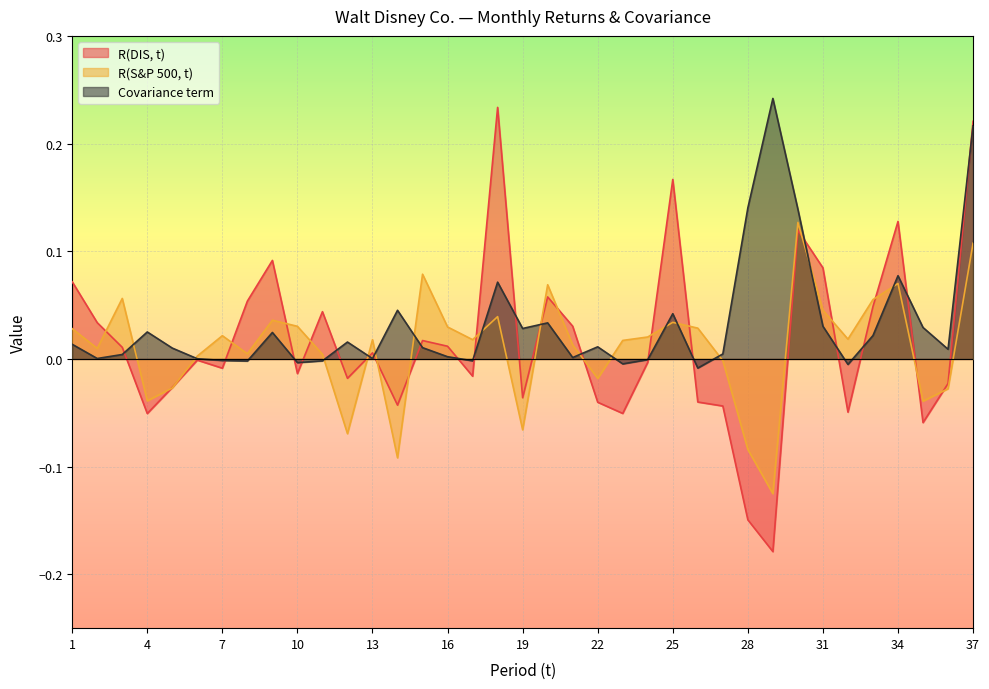

The value of R(DIS, t) at 25 is 0.1. True or false?

False